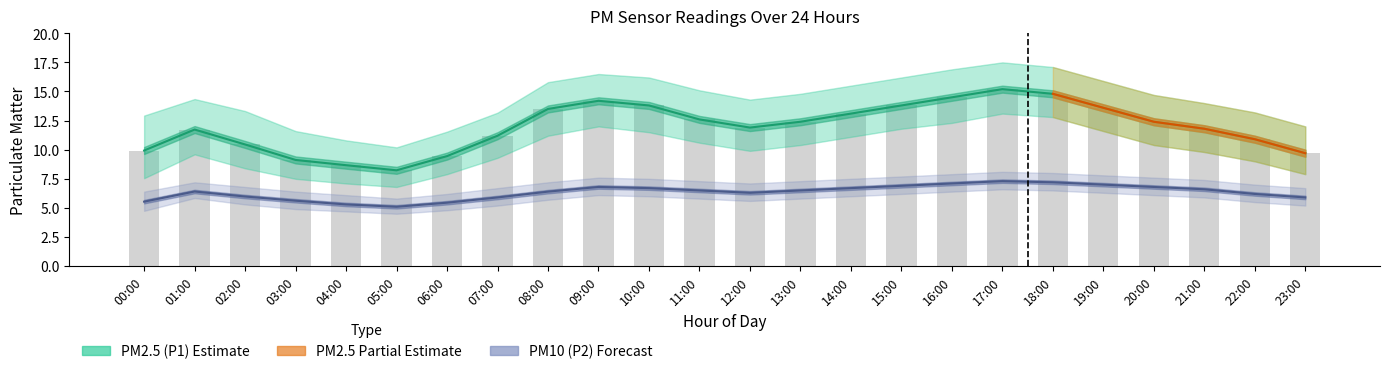

Which label corresponds to the largest value in the chart?

17:00